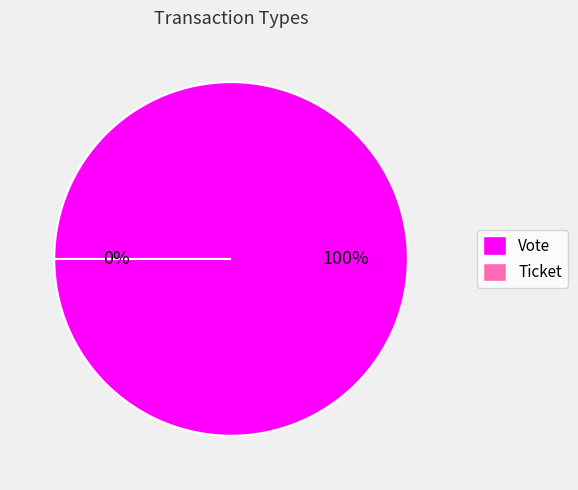

To the nearest percent, what is the combined percentage of Vote and Ticket?

100%